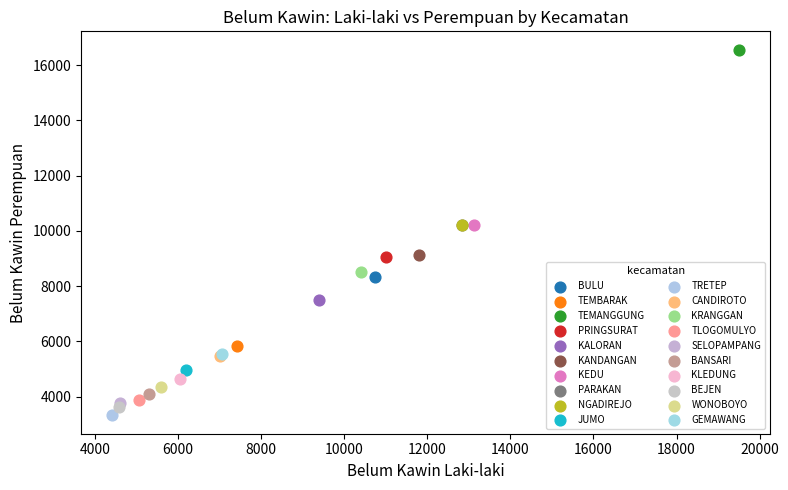

What are all the series names shown in the legend?

BULU, TEMBARAK, TEMANGGUNG, PRINGSURAT, KALORAN, KANDANGAN, KEDU, PARAKAN, NGADIREJO, JUMO, TRETEP, CANDIROTO, KRANGGAN, TLOGOMULYO, SELOPAMPANG, BANSARI, KLEDUNG, BEJEN, WONOBOYO, GEMAWANG